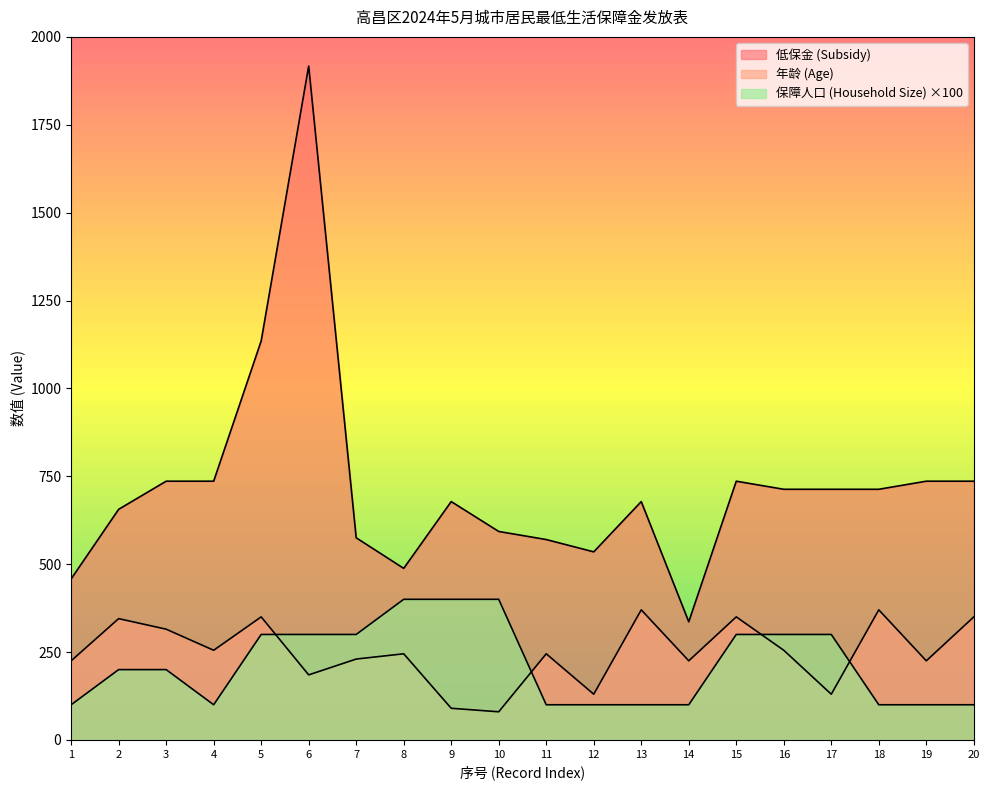

At which category is the sum across all series the highest?

6